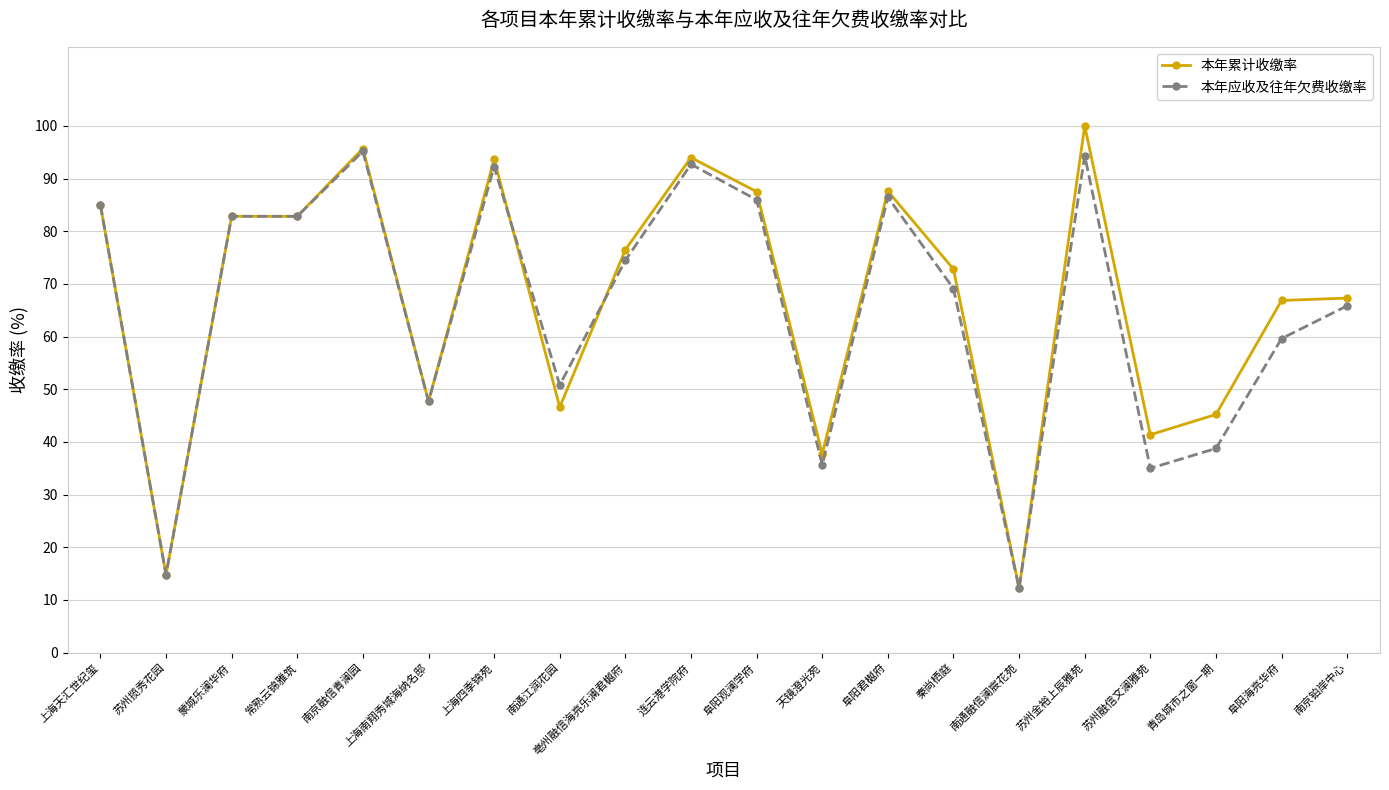

How many data points in 本年累计收缴率 are above 76?

10